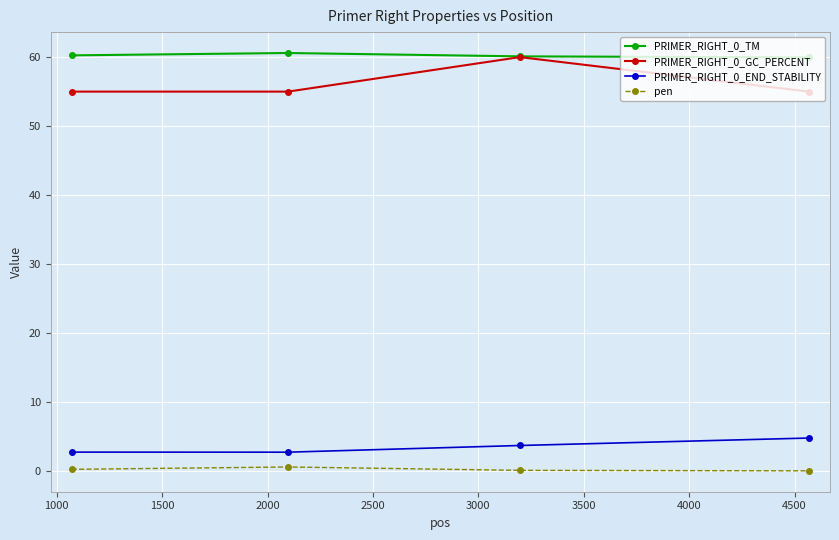

What is the value of the PRIMER_RIGHT_0_TM point at the 2nd from the left?

60.6